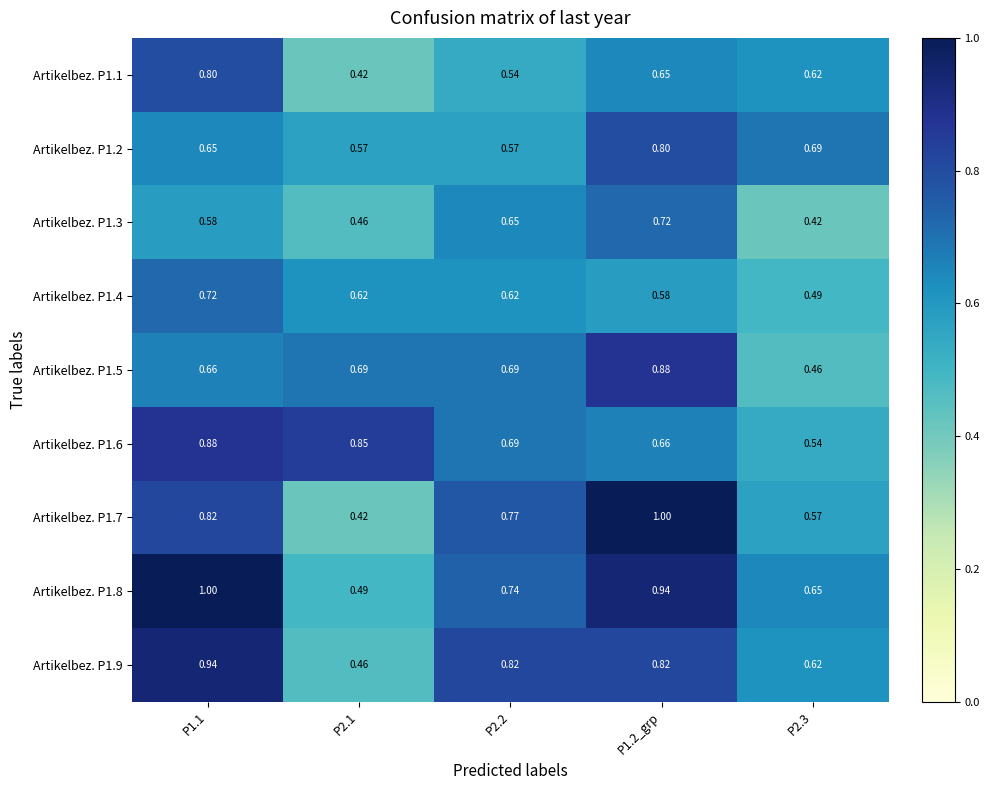

Is the value of Artikelbez. P1.3 at P2.2 greater than the value of Artikelbez. P1.9 at P2.3?

Yes